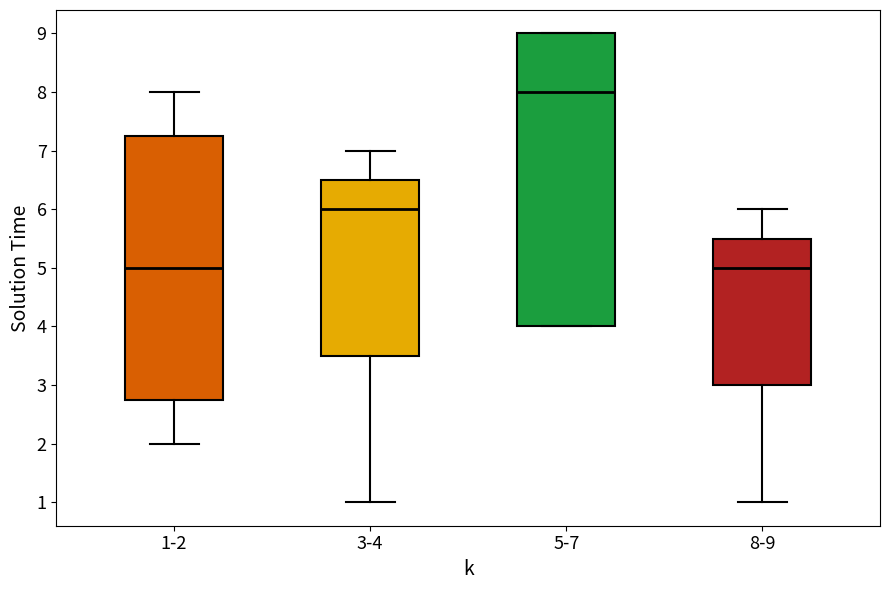

Which box is the tallest, from its lower edge to its upper edge?

5-7